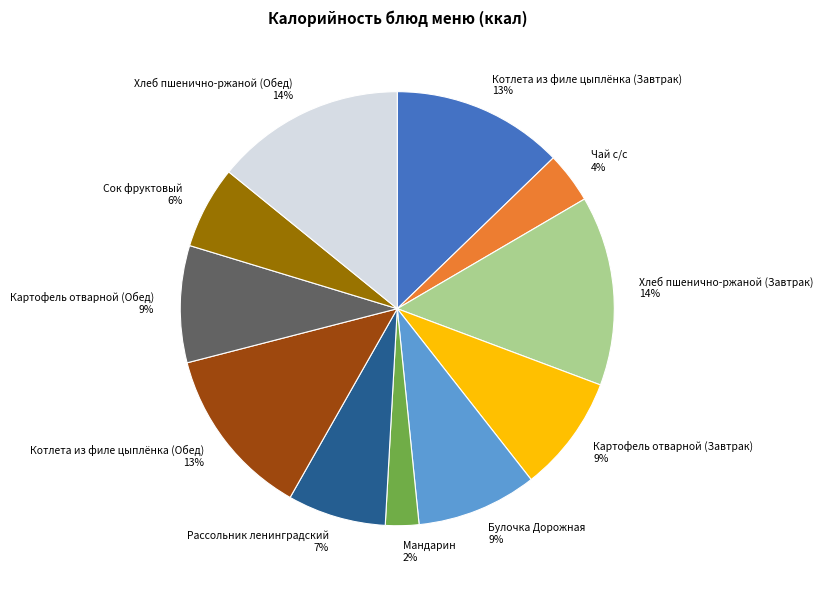

The Мандарин slice represents 2% of the pie. True or false?

True